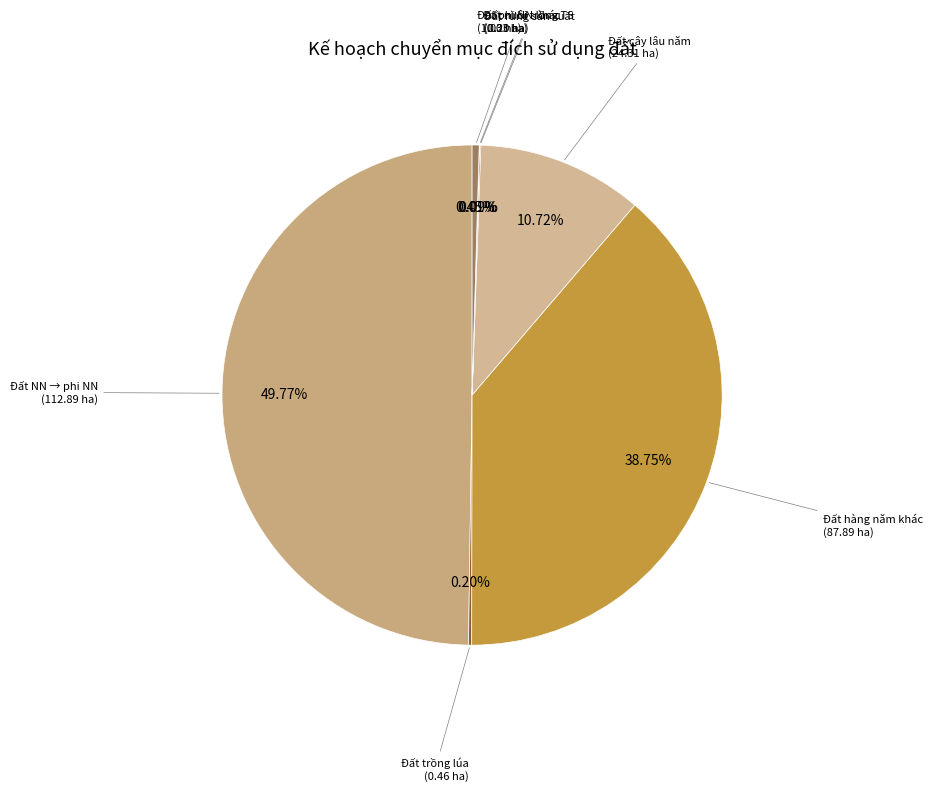

To the nearest percent, what is the average slice percentage?

14%